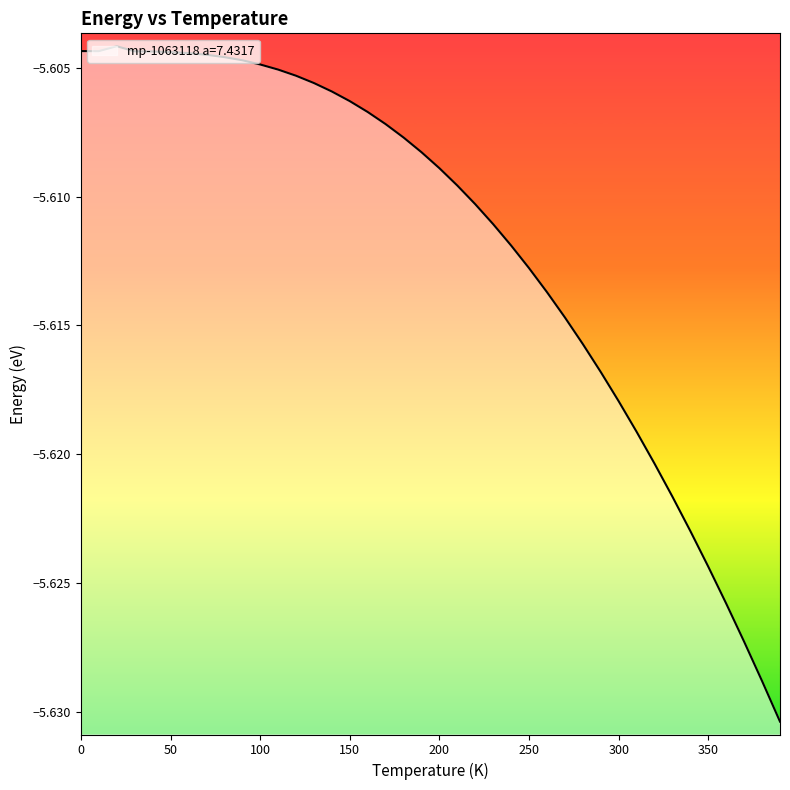

Where is the first local maximum?

20.0